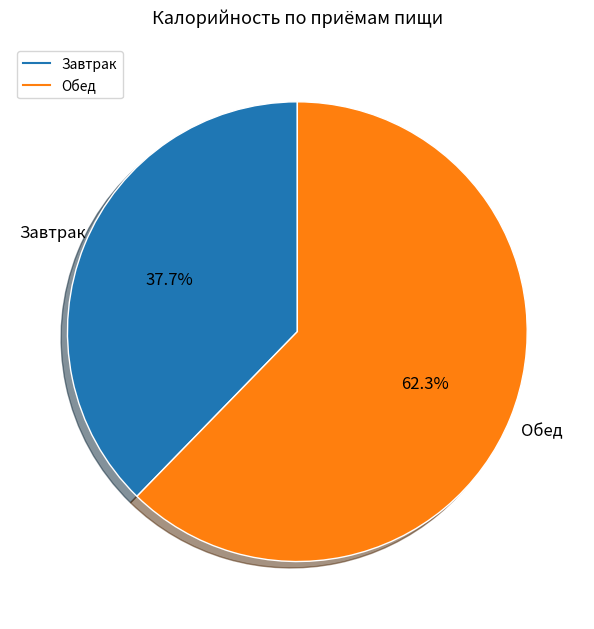

How much of the chart is everything except Завтрак?

62.3%